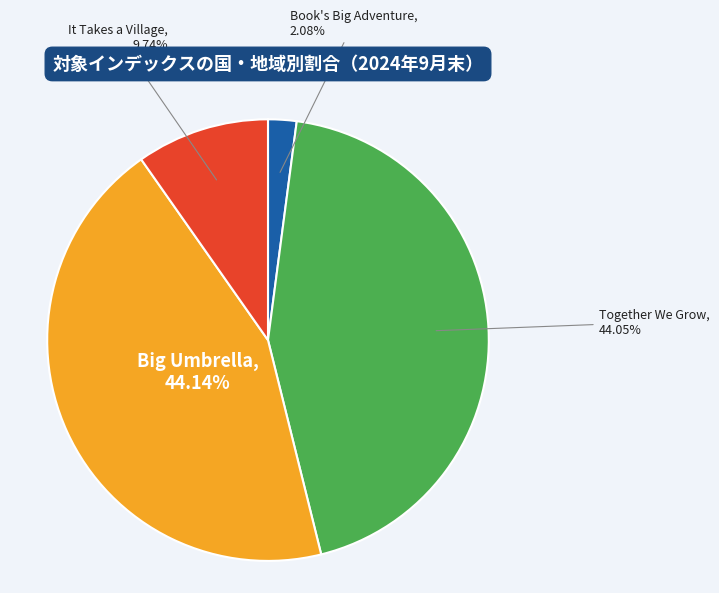

Between Big Umbrella and It Takes a Village, which is larger?

Big Umbrella